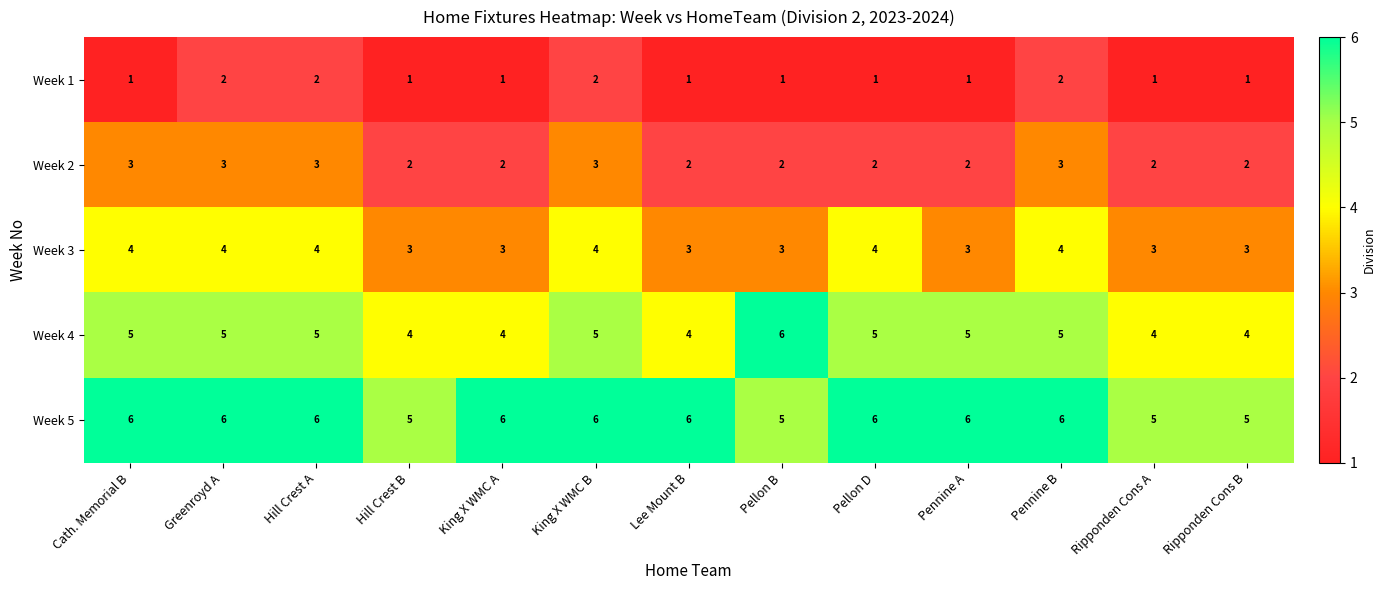

Which category has the highest value in the Week 4 series?

Pellon B